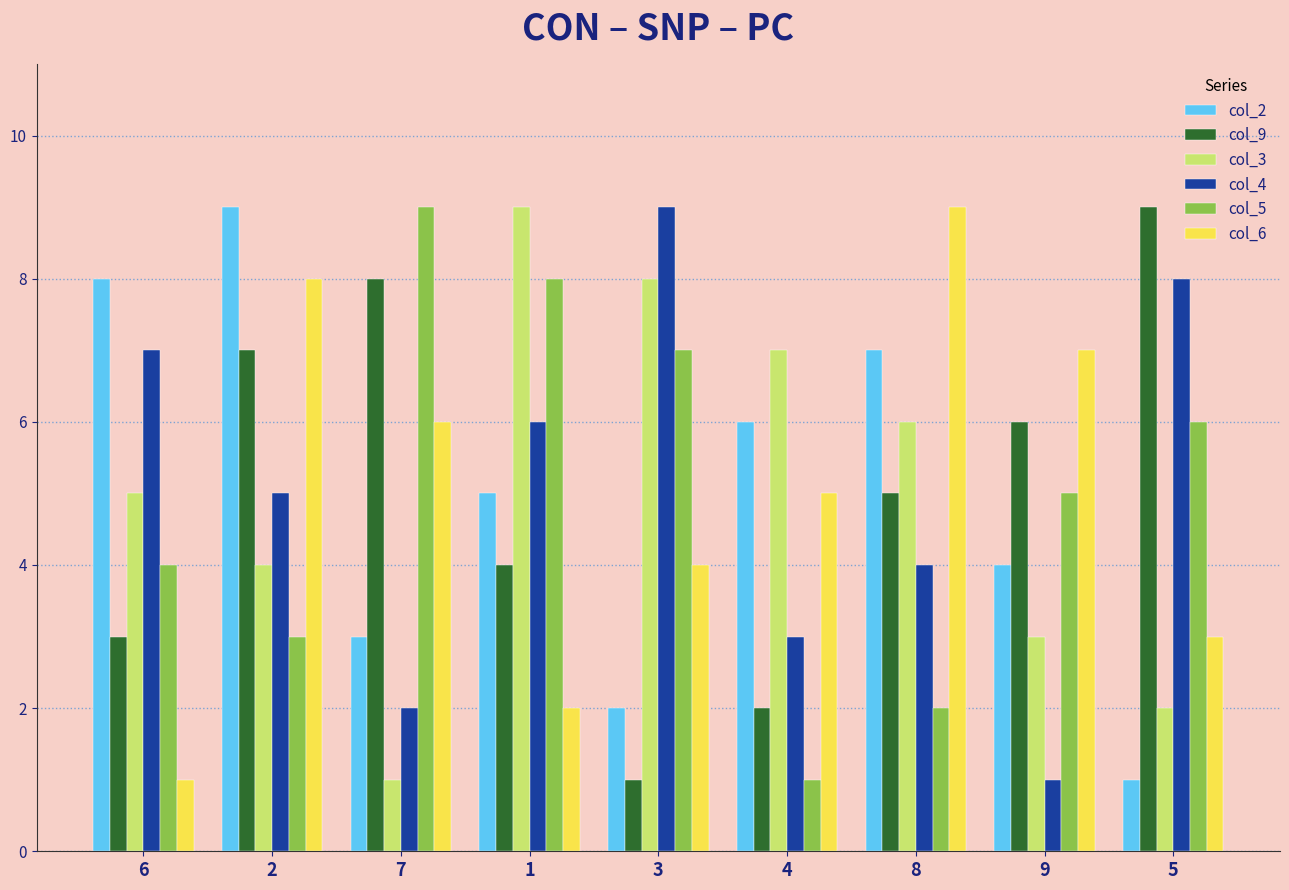

At which label does col_4 reach its peak?

3